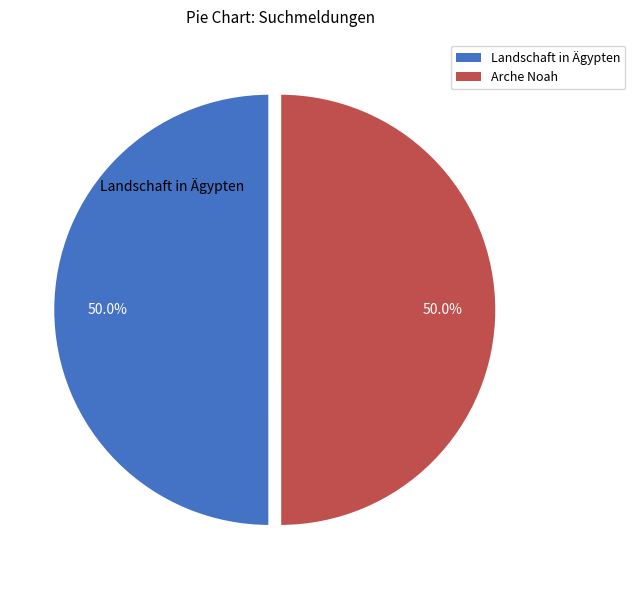

Approximately how many times larger is the value at Arche Noah compared to Landschaft in Ägypten?

1.0